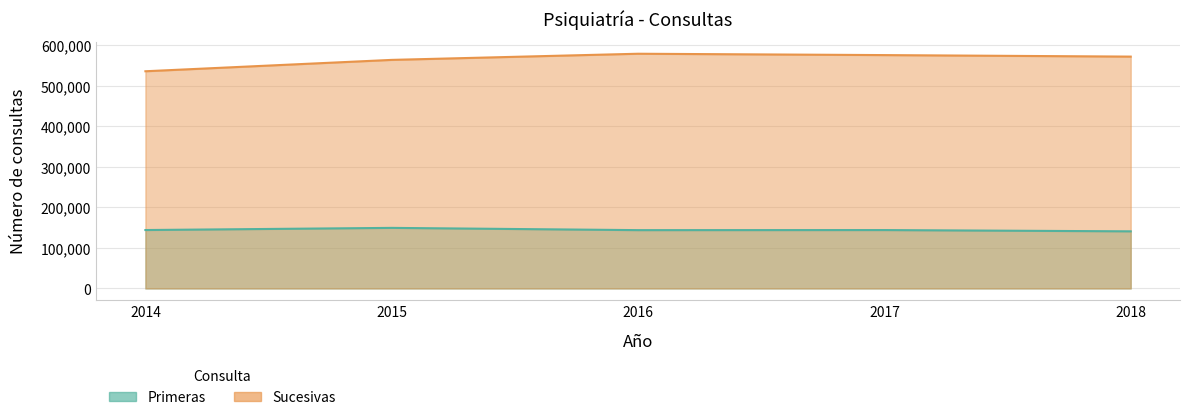

How many data points in Sucesivas are less than 572307?

2